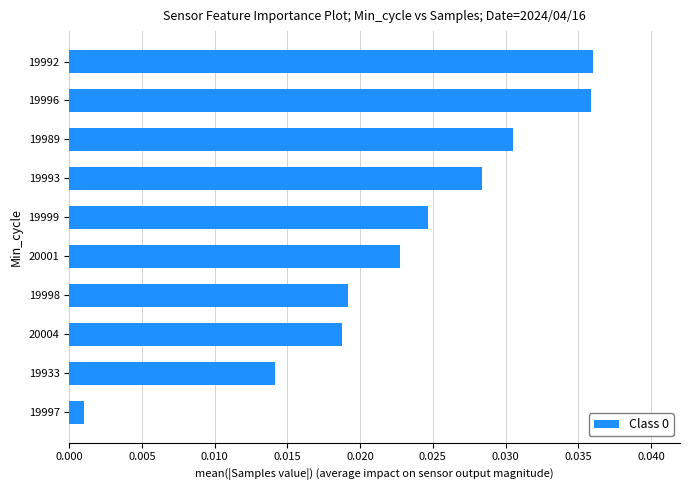

The chart shows a value of 0.1 at 19996. True or false?

False